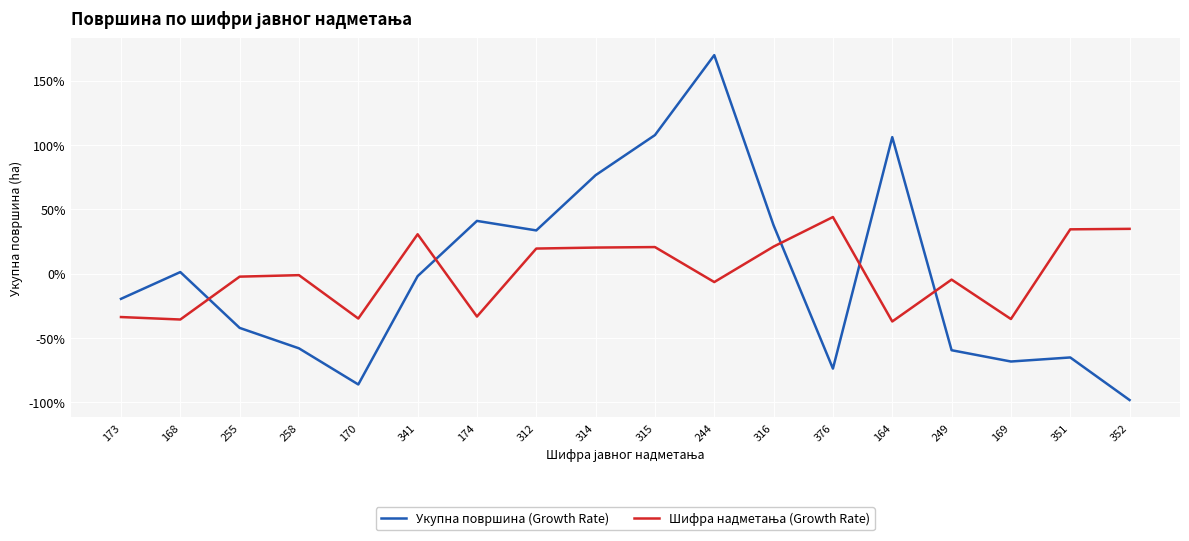

Which series has the widest spread of values?

Укупна површина (Growth Rate)